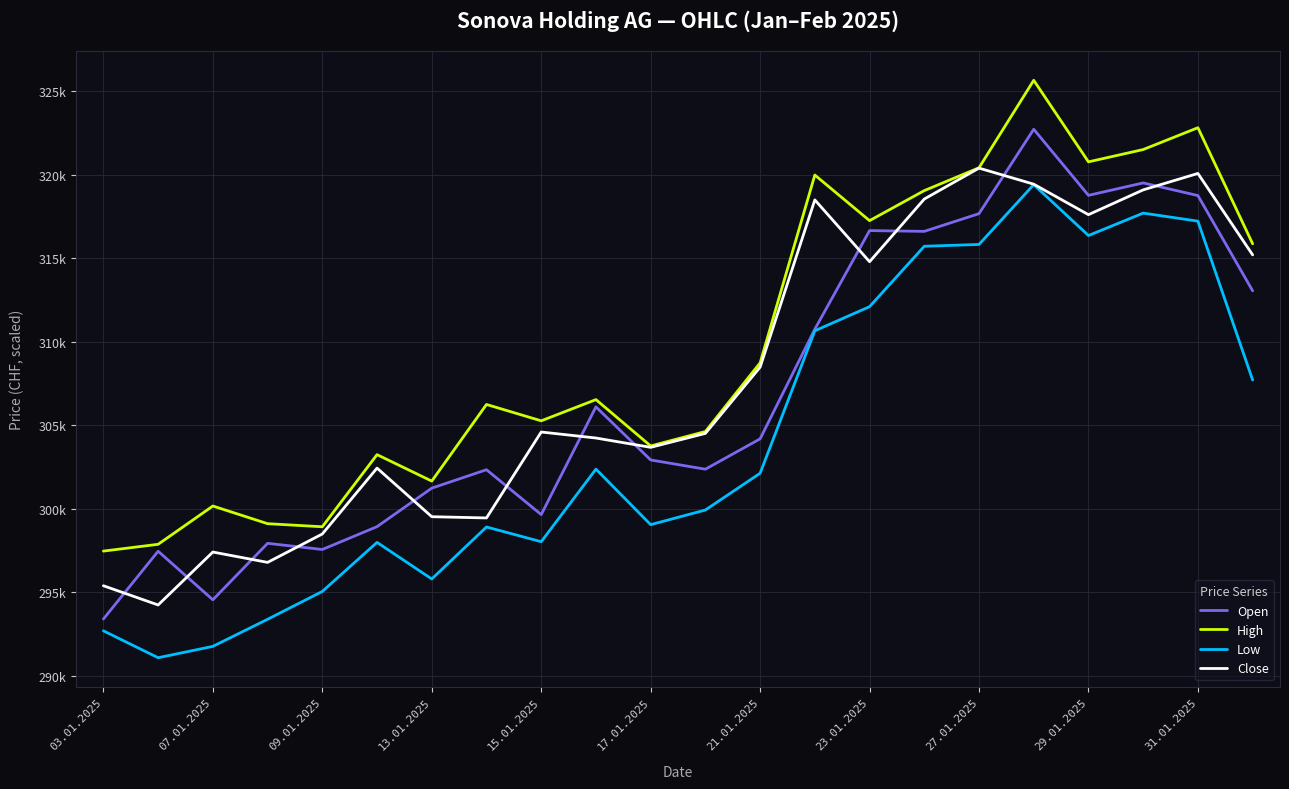

What is the difference between the second highest and second lowest values in the Open series?

24969